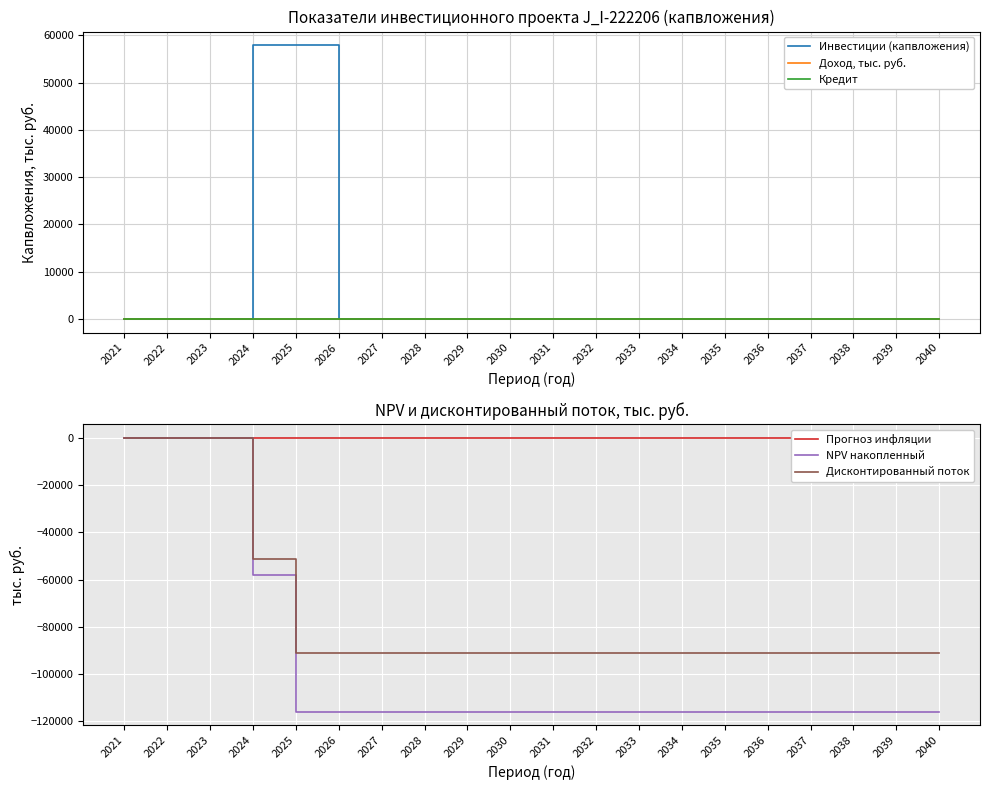

At which label is Инвестиции (капвложения) closest to 28963?

2021